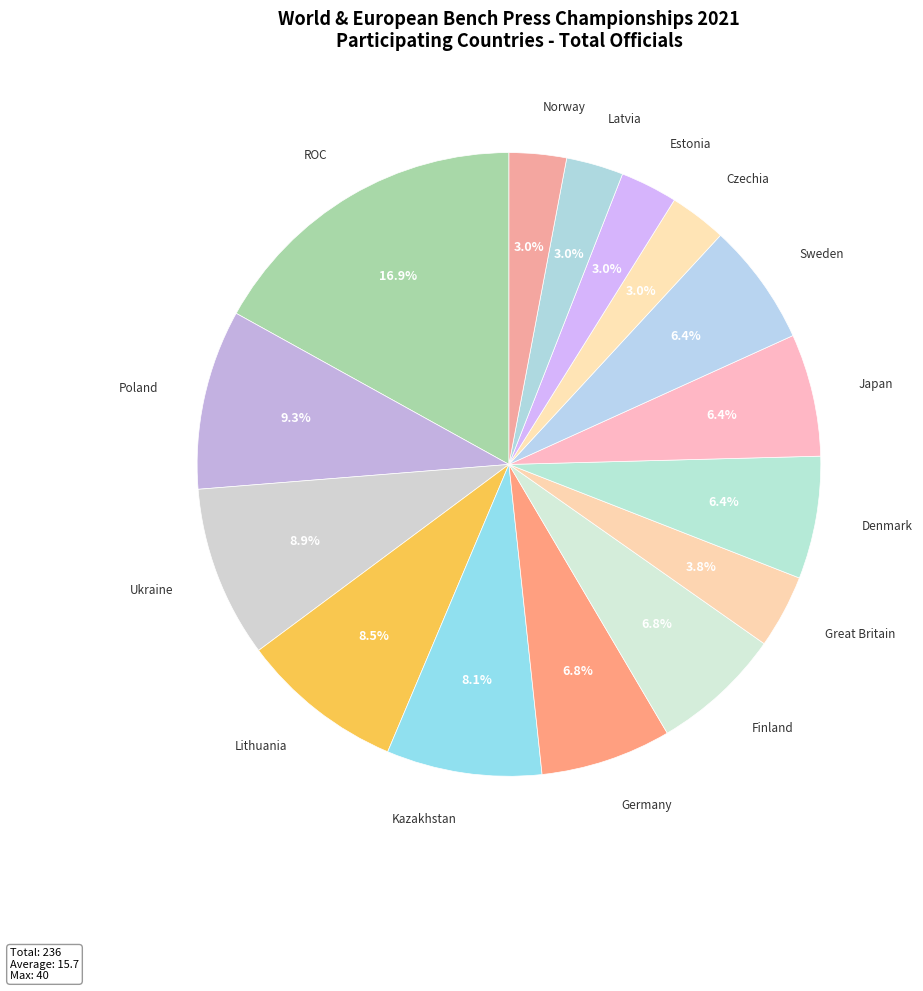

Rank the categories by value from lowest to highest.

Czechia, Estonia, Latvia, Norway, Great Britain, Denmark, Japan, Sweden, Germany, Finland, Kazakhstan, Lithuania, Ukraine, Poland, ROC